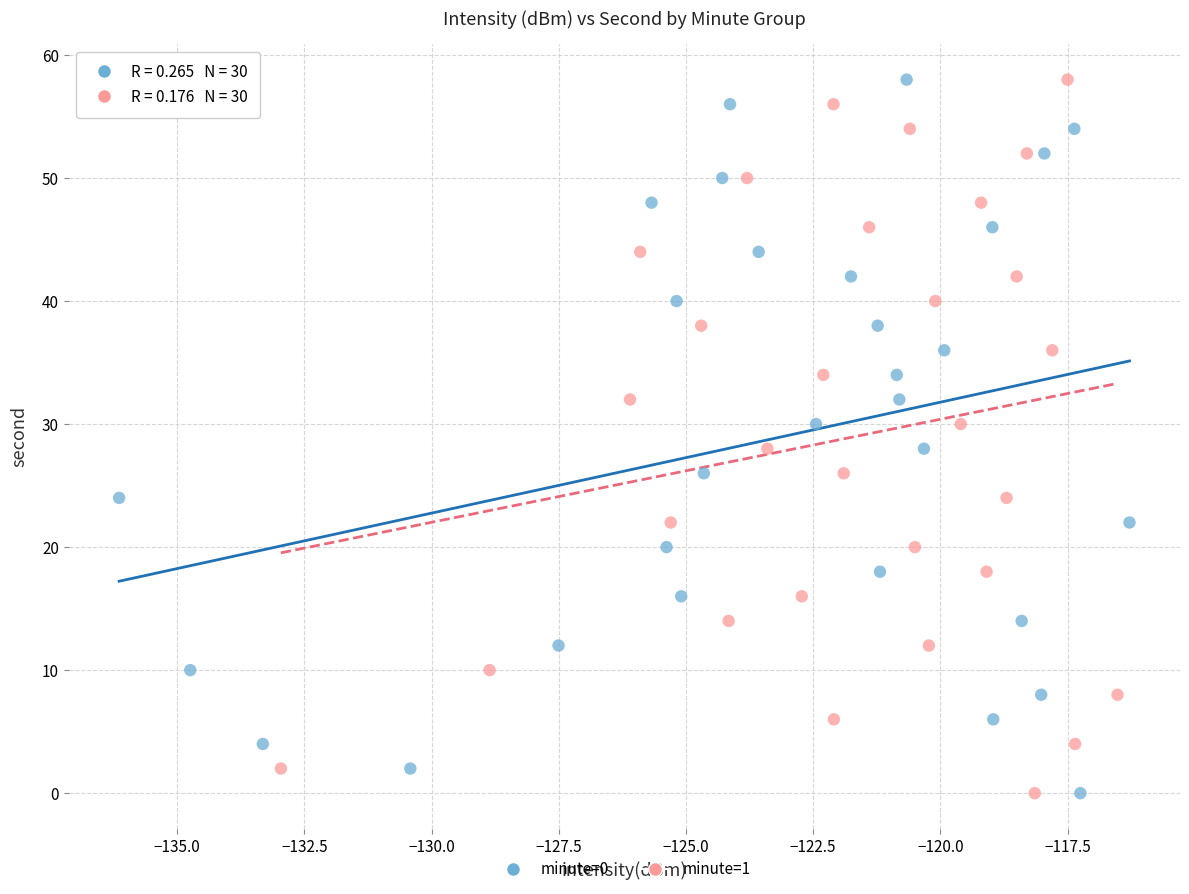

What are all the series names shown in the legend?

minute=0, minute=1